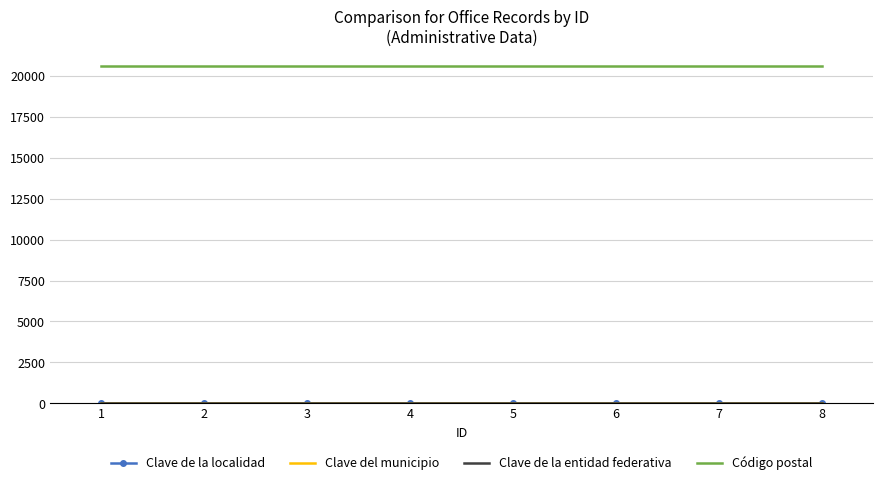

Which series has the largest total across all categories?

Código postal